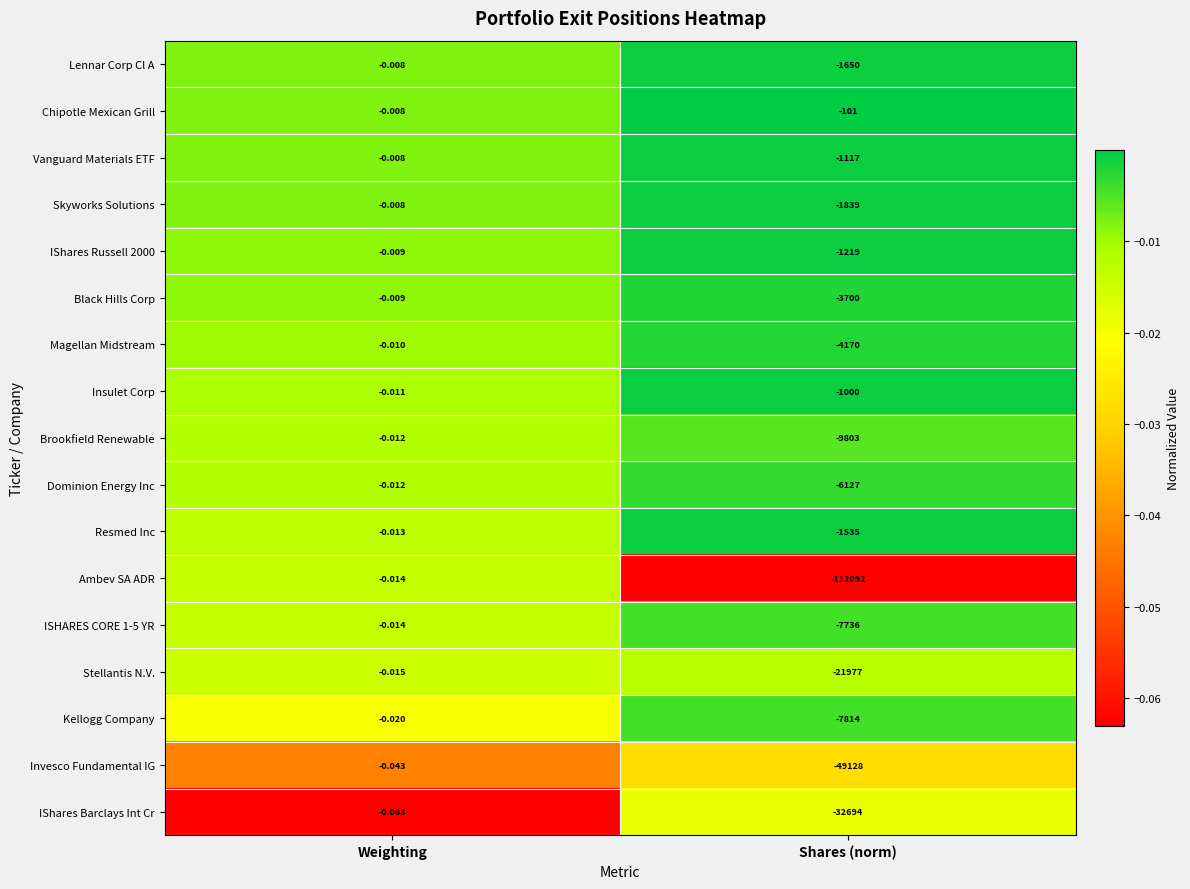

Which series has the largest total across all categories?

Chipotle Mexican Grill